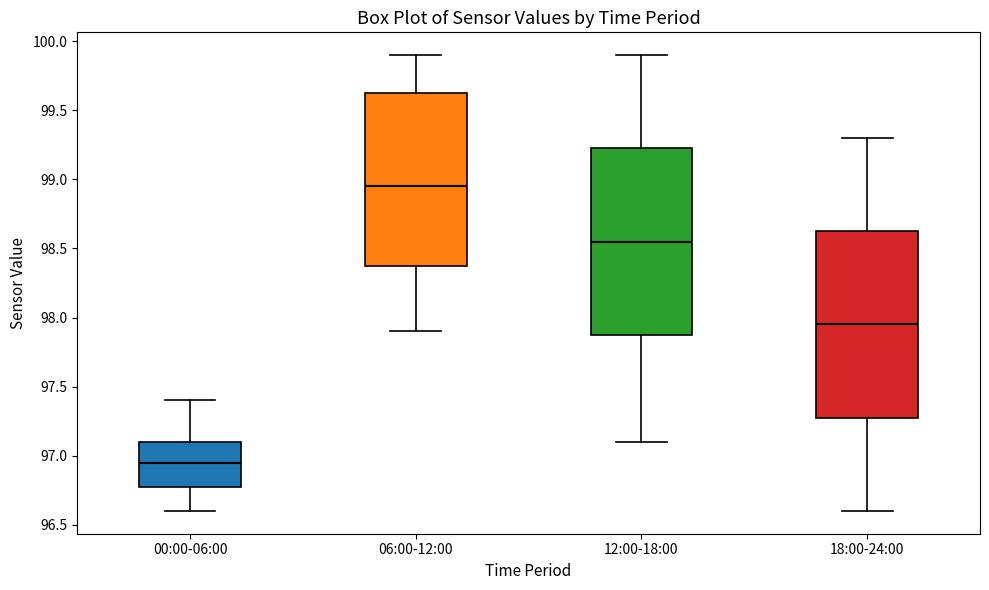

Which box has the lowest median line?

00:00-06:00